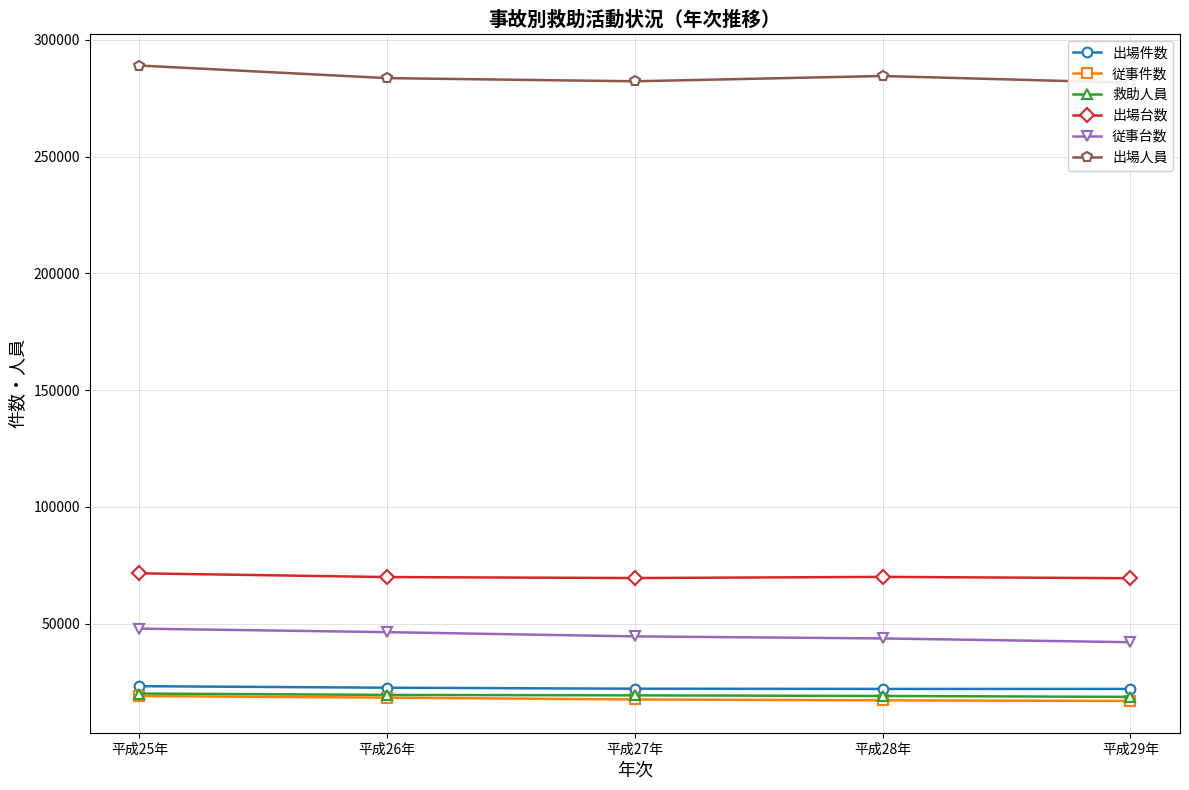

True or false: 出場件数 and 従事件数 cross at least once.

False